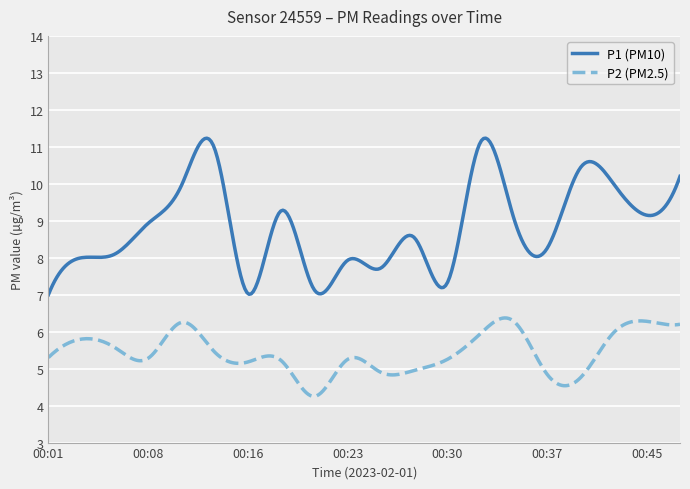

What is the difference between the maximum and minimum values in the P2 (PM2.5) series?

2.1